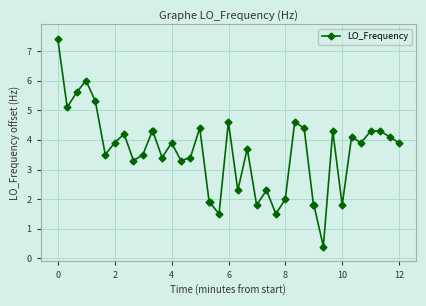

What is the value of the 6th point from the left?

3.5